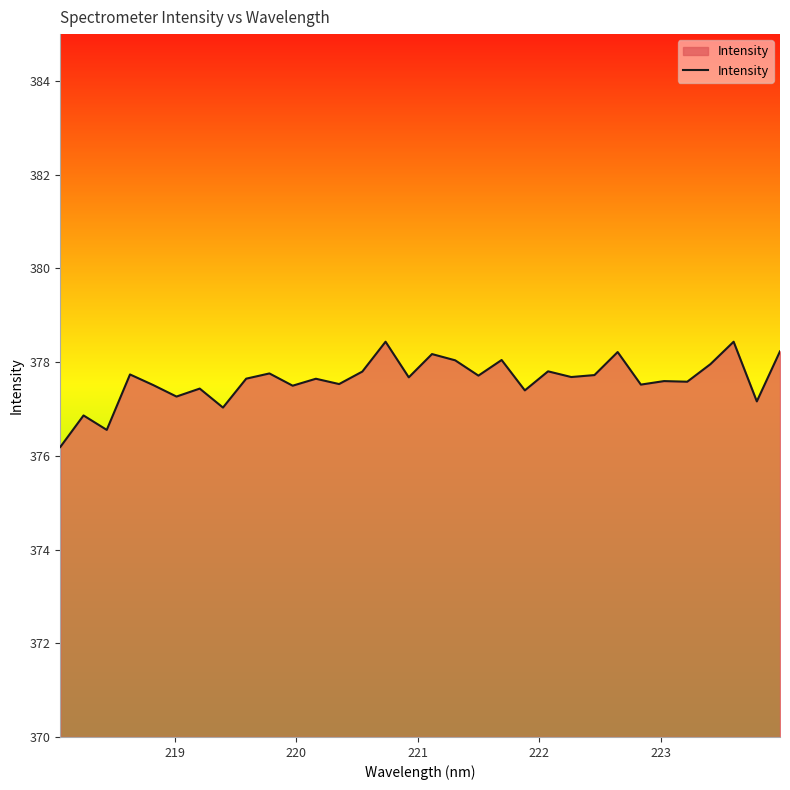

What is the minimum value shown in the chart?

376.2